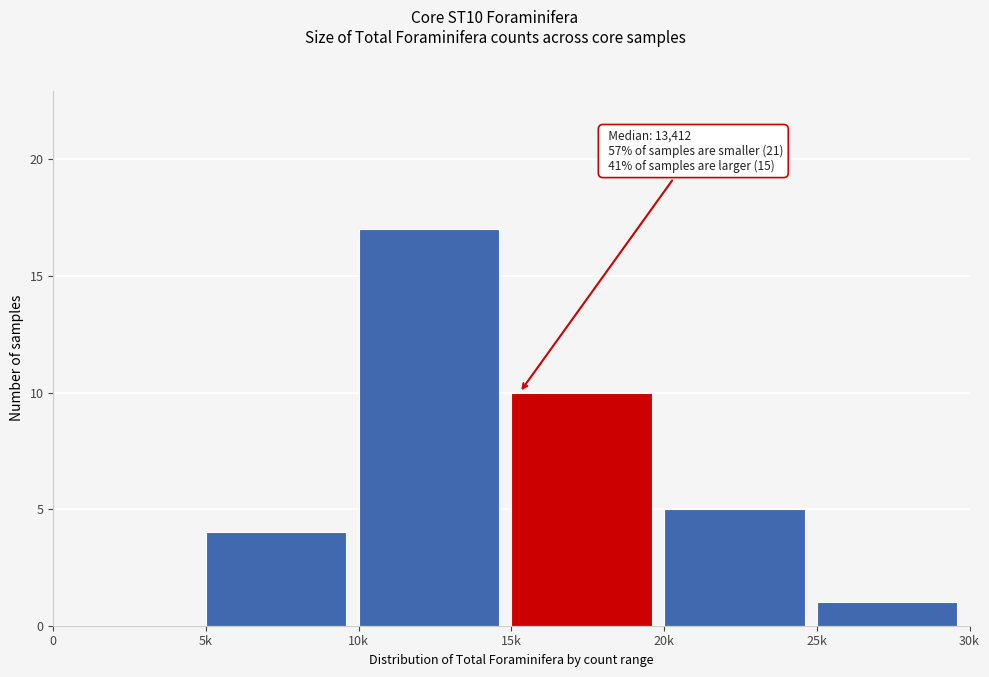

Reading left to right, what are all the values shown in this chart?

0=0	5k=4	10k=17	15k=10	20k=5	25k=1